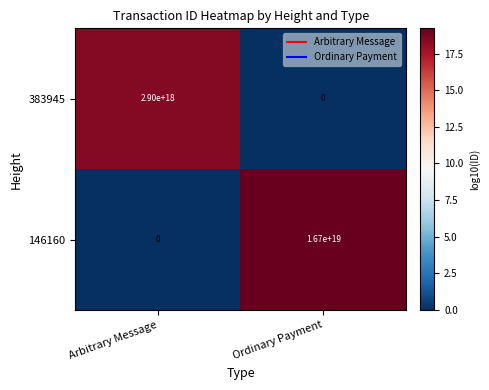

Rank the series by their maximum value, from highest to lowest.

146160, 383945